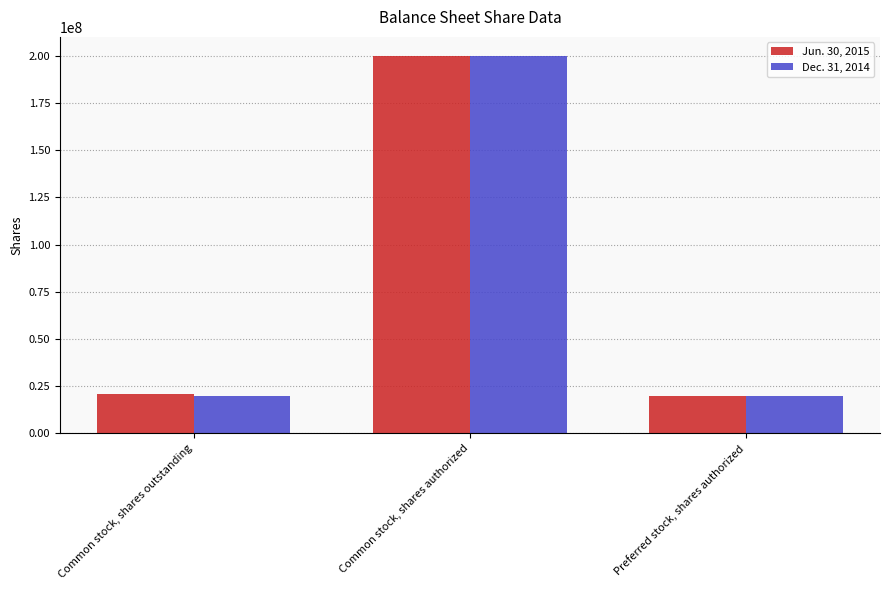

Is it true that Dec. 31, 2014 equals 30275147 at Preferred stock, shares authorized?

False